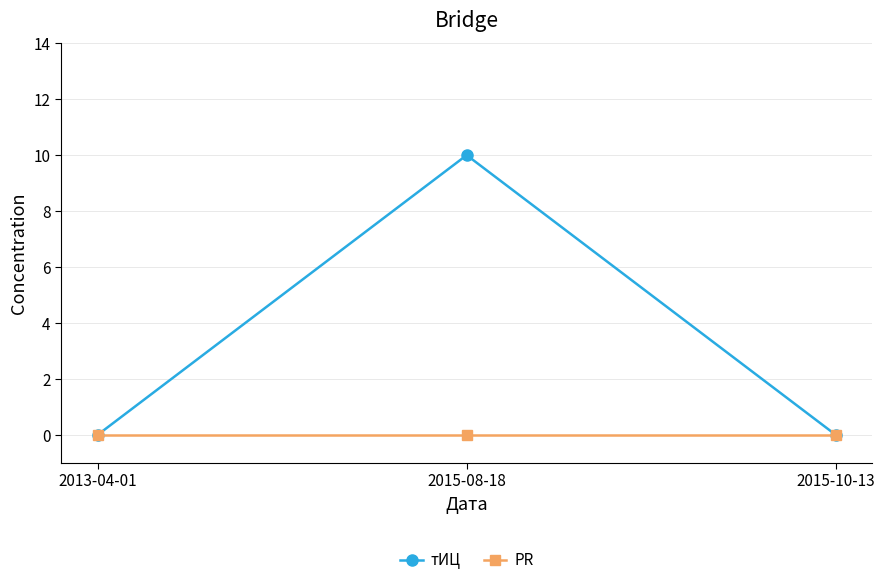

Reading left to right, extract all data points from this chart.

тИЦ: 2013-04-01=0	2015-08-18=10	2015-10-13=0
PR: 2013-04-01=0	2015-08-18=0	2015-10-13=0